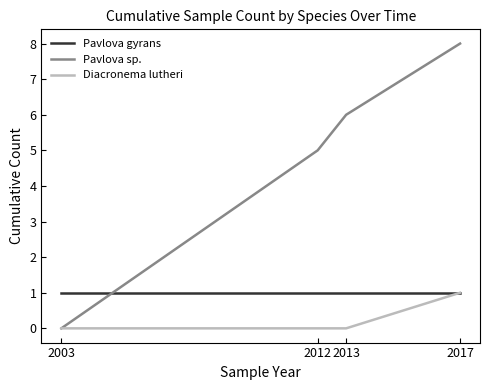

True or false: Pavlova sp. has a value of 8 at 2012.

False